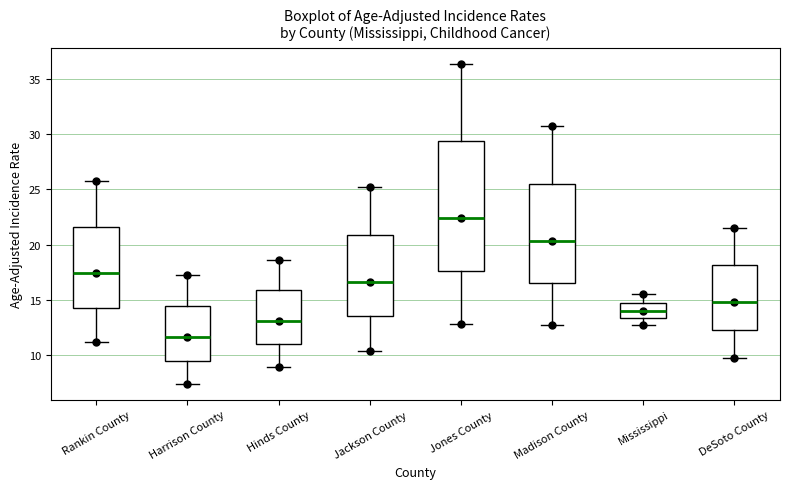

Which box has the lowest median line?

Harrison County